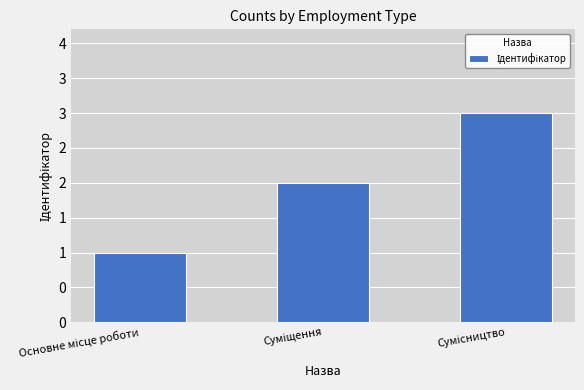

Is it true that the value at Сумісництво is 3?

True